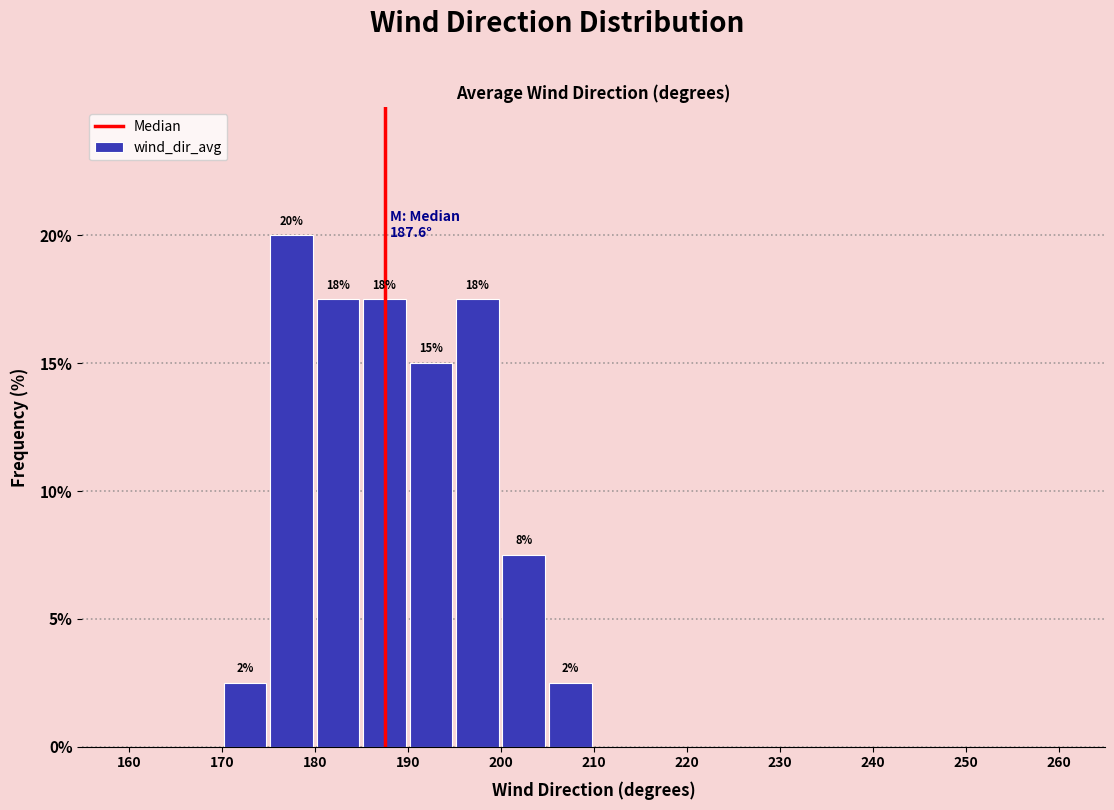

Which range on the x-axis has the tallest bar?

175 to 180